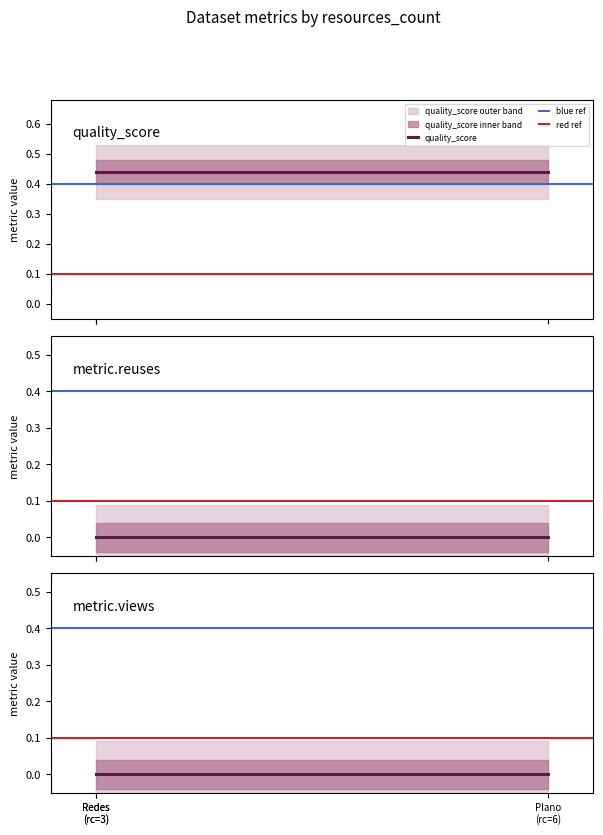

What is the total value across all series at Redes de Transporte de Portugal Continental?

0.4